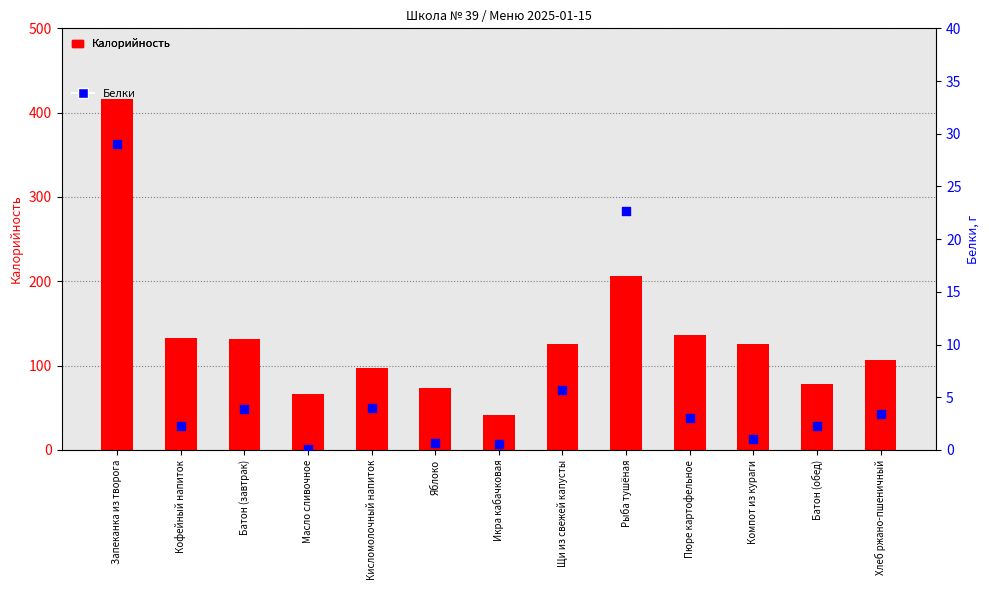

At how many categories does at least one series exceed 167?

2